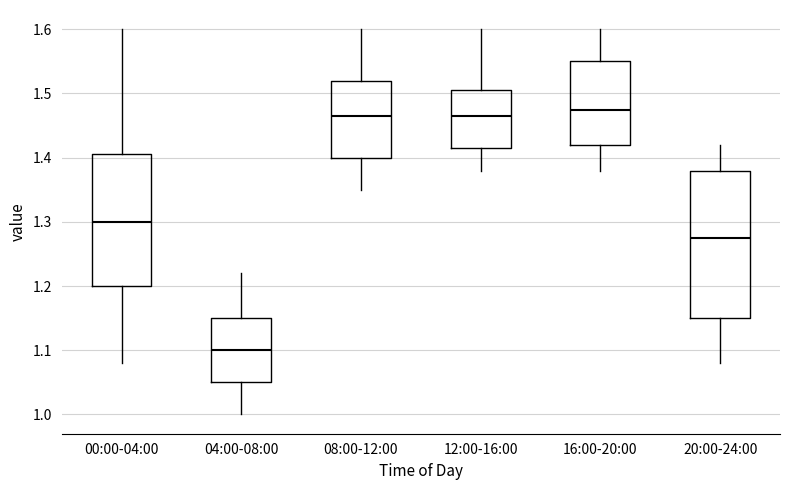

Comparing the boxes themselves (not the whiskers), which one is the tallest?

20:00-24:00